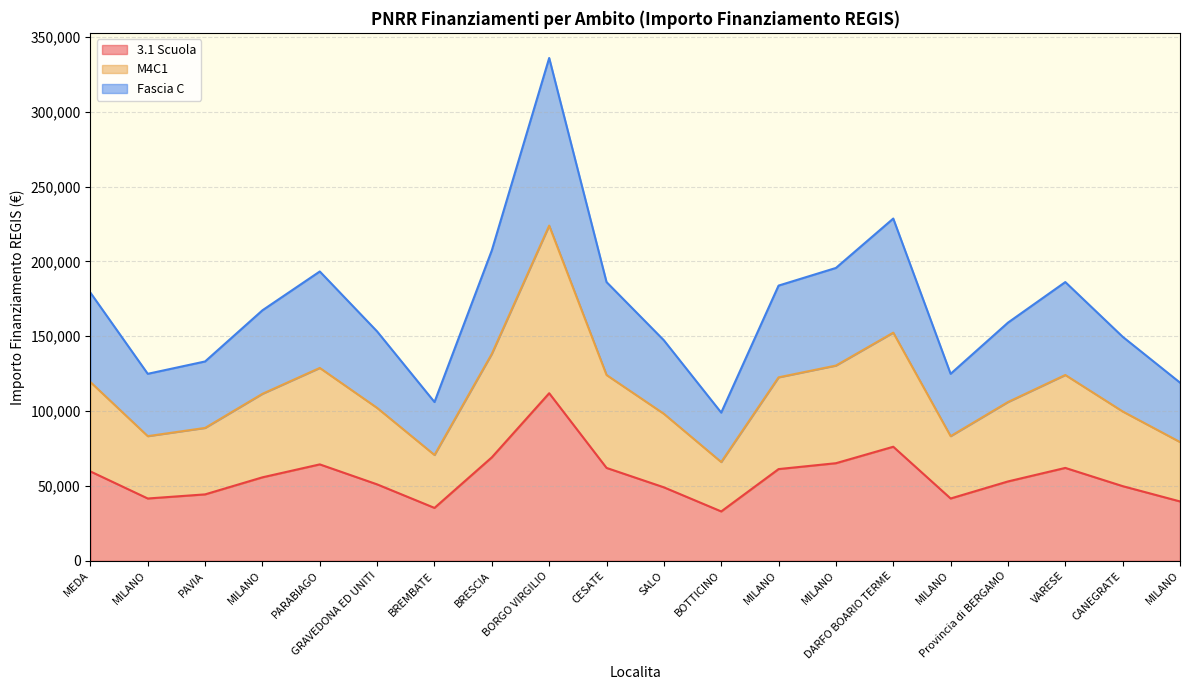

True or false: Fascia C and 3.1 Scuola cross at least once.

False